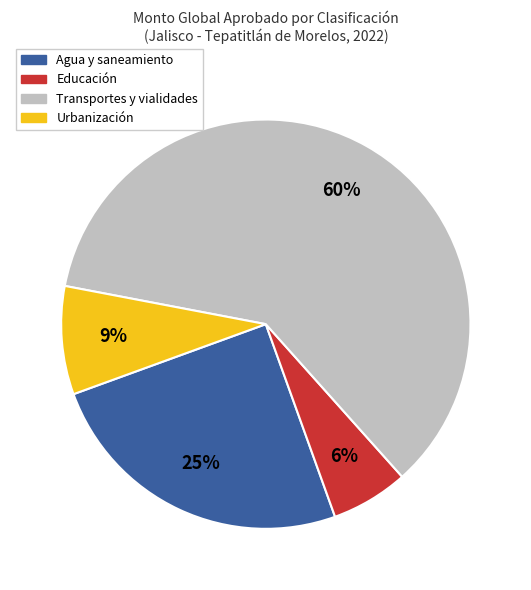

Count the number of slices in the pie.

4